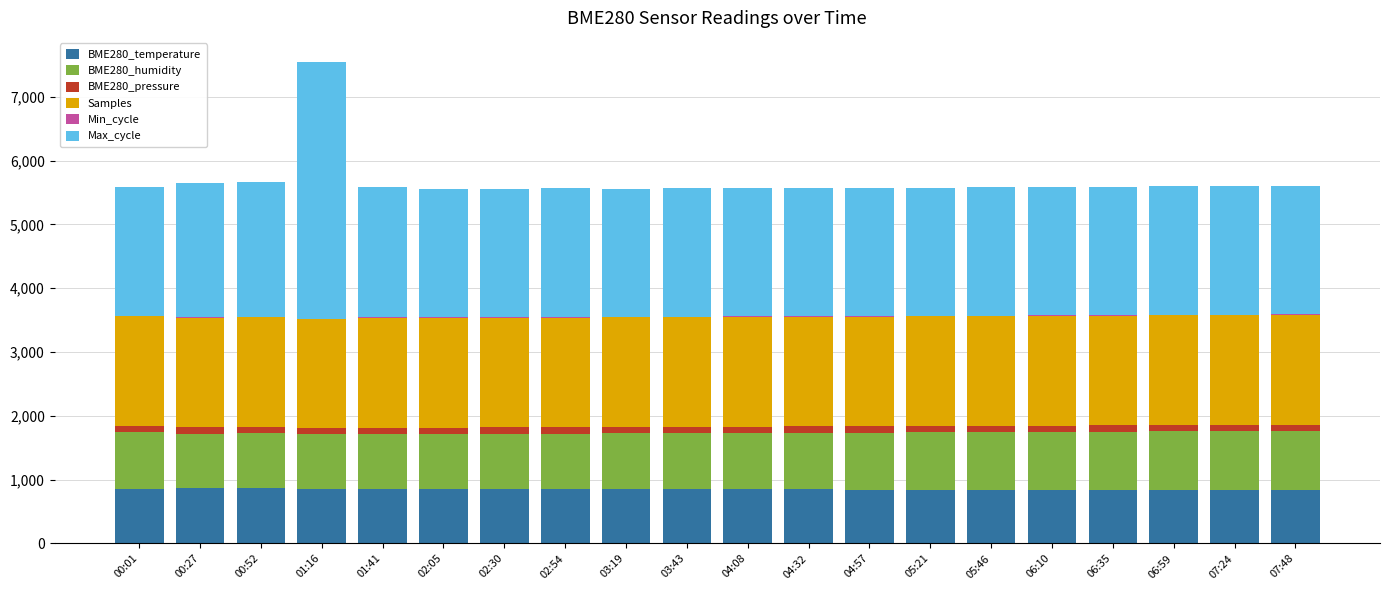

At which category is the sum across all series the highest?

01:16